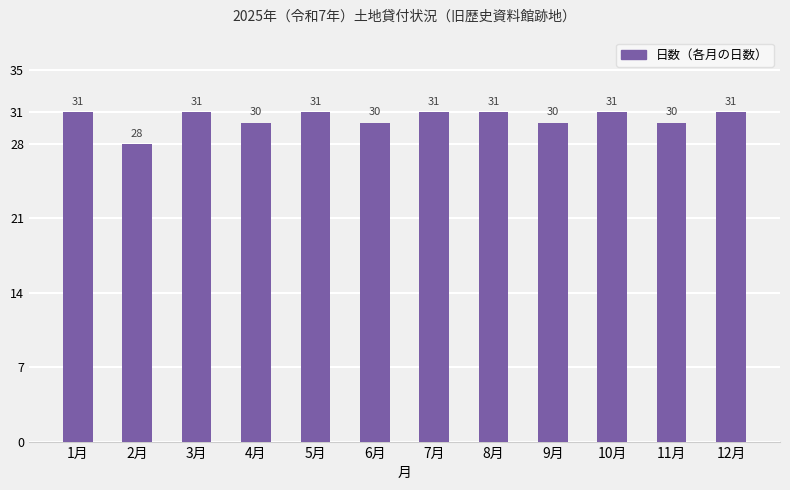

How many values are between 30 and 31?

11